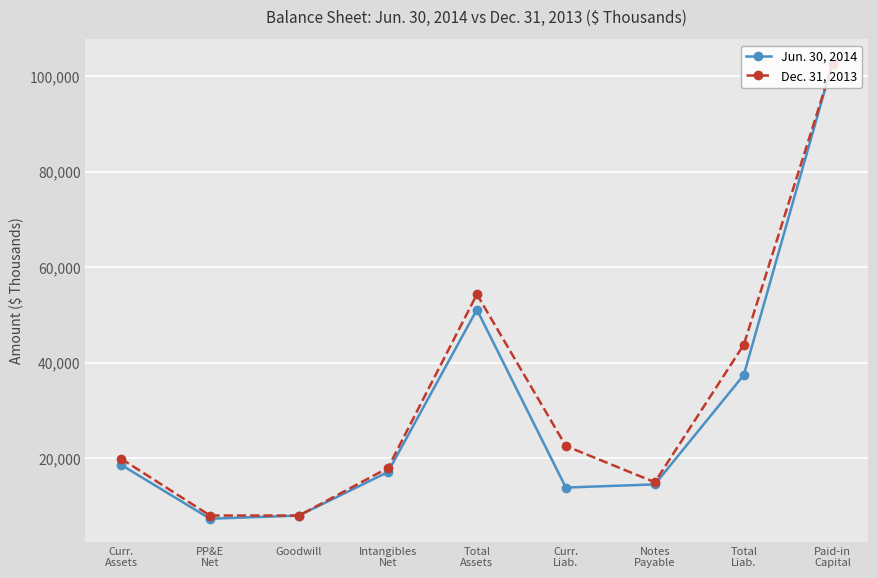

What is the maximum value shown in the chart?

102910